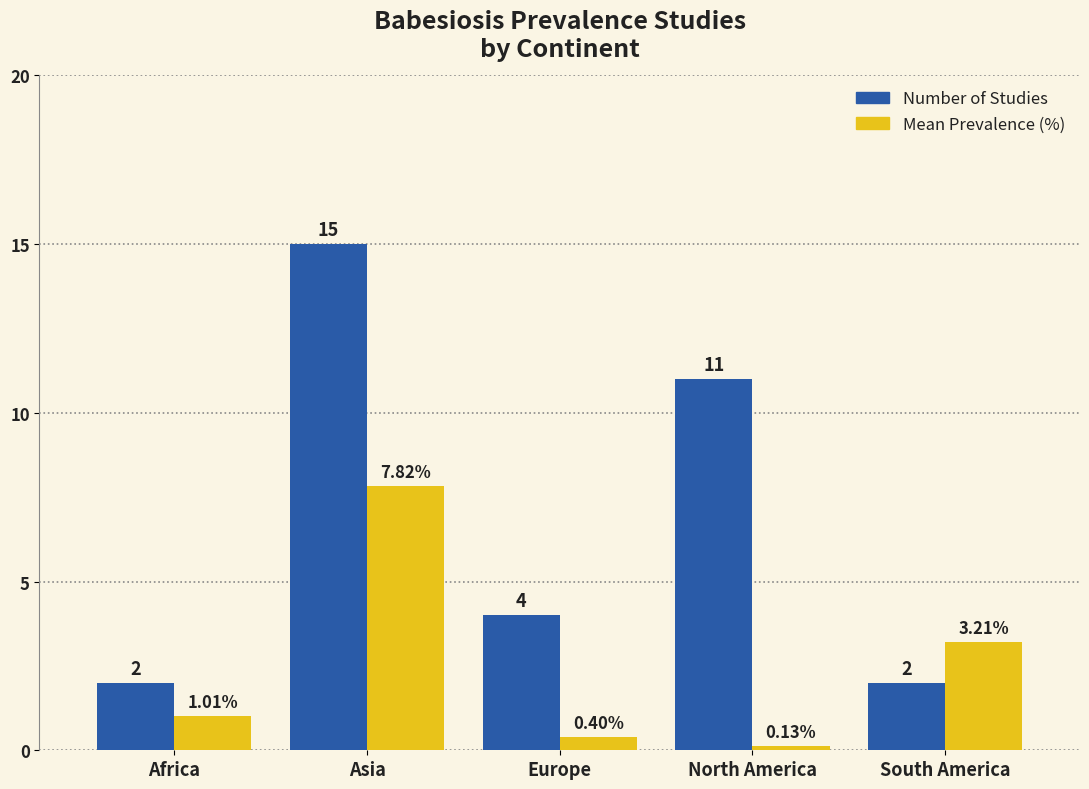

Which series has the largest range (max minus min)?

Number of Studies